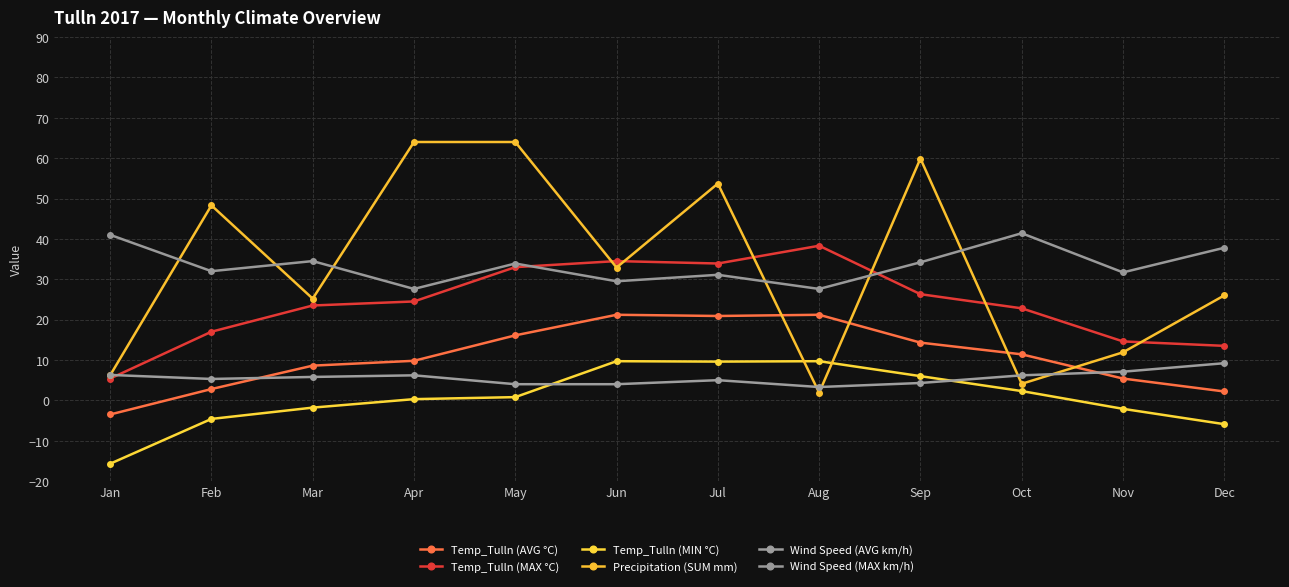

At which category does the chart reach its minimum across all series?

Jan